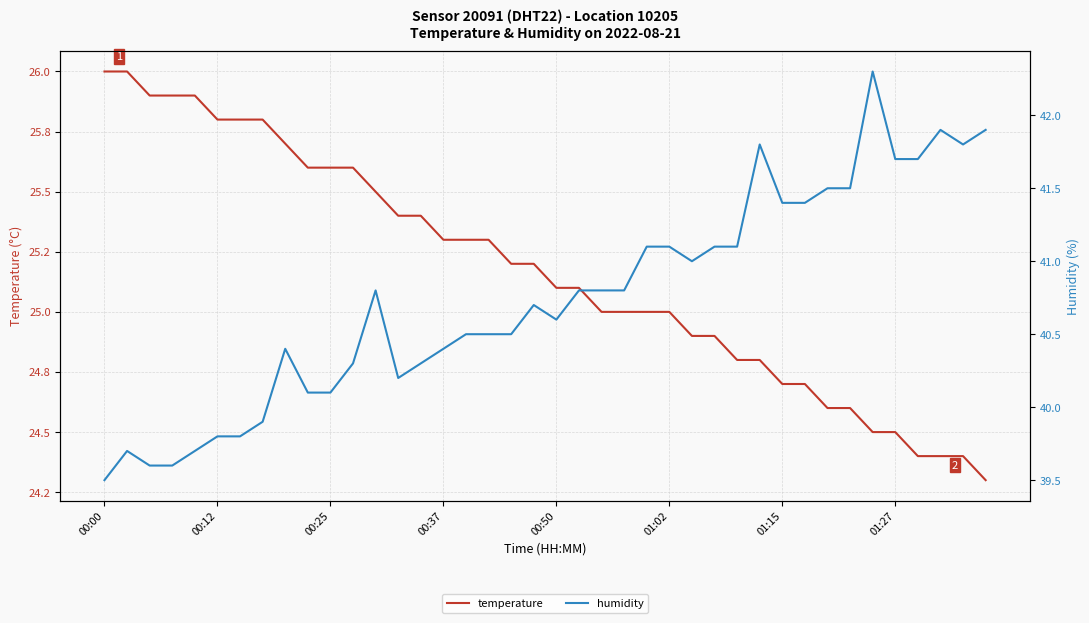

List the series in order of their peak value, lowest first.

temperature, humidity